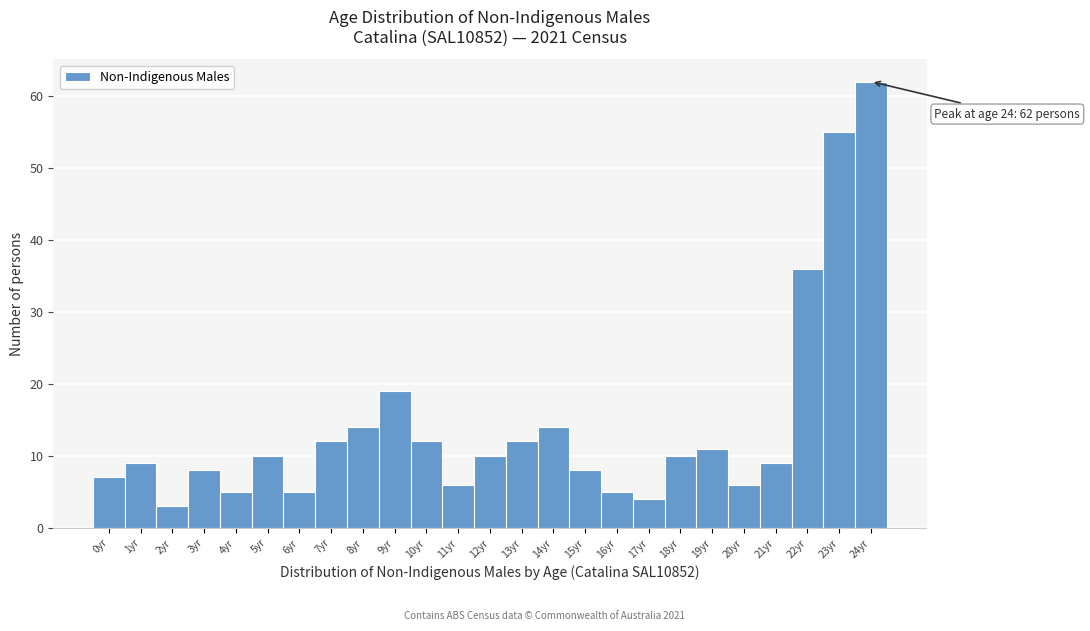

Over which range of the x-axis is the bar tallest?

23.5 to 24.5